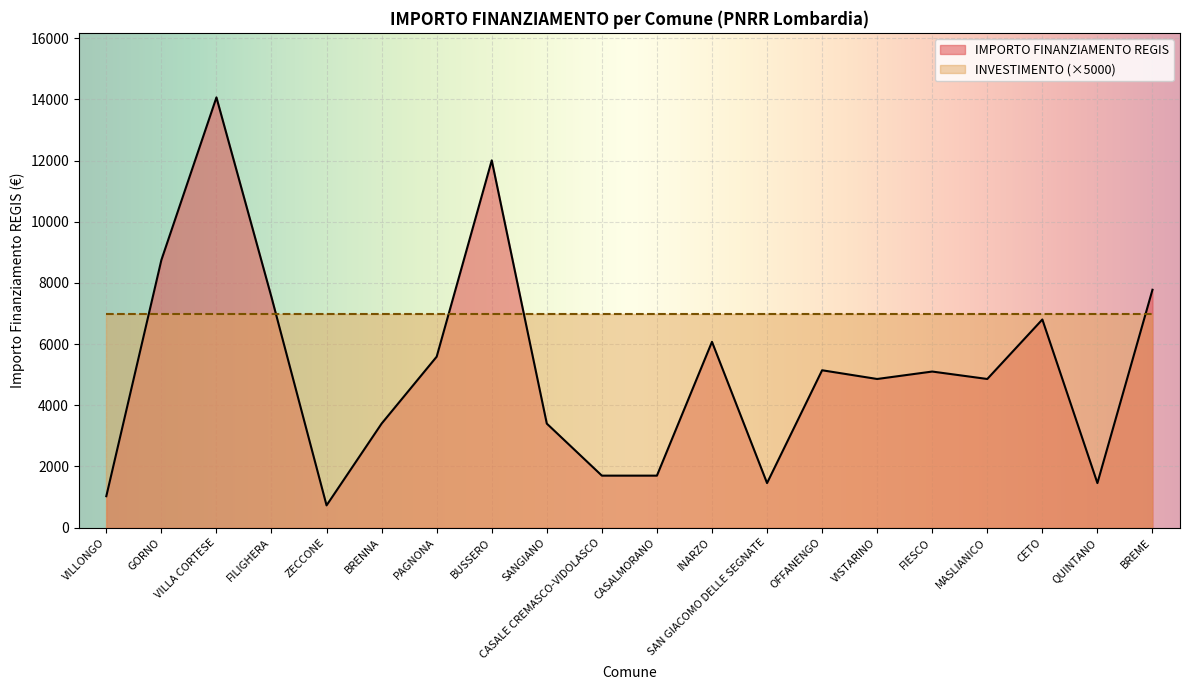

How many distinct data groups are displayed?

2